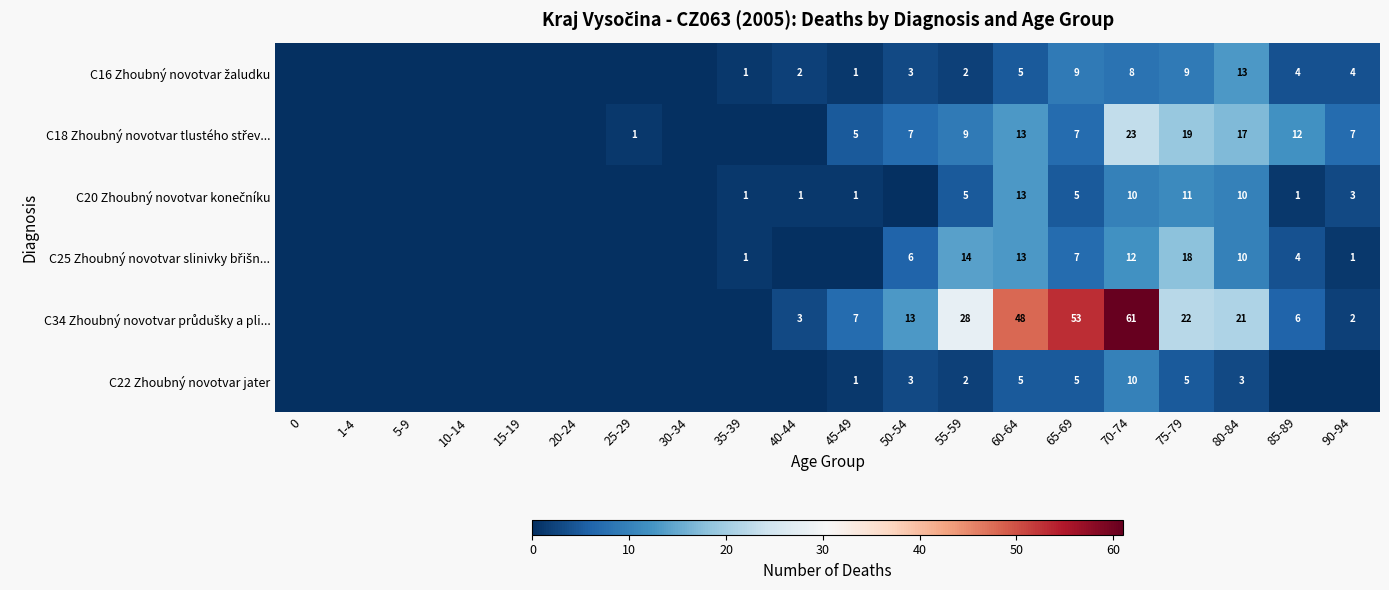

What is the spread (max minus min) of values at 65-69?

48